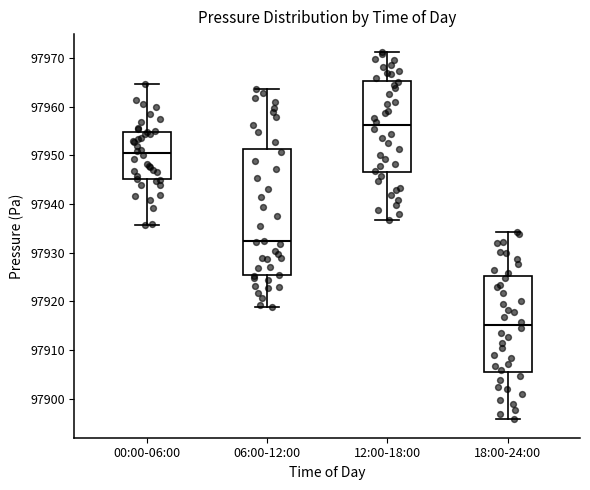

Which box's median line is the highest?

12:00-18:00